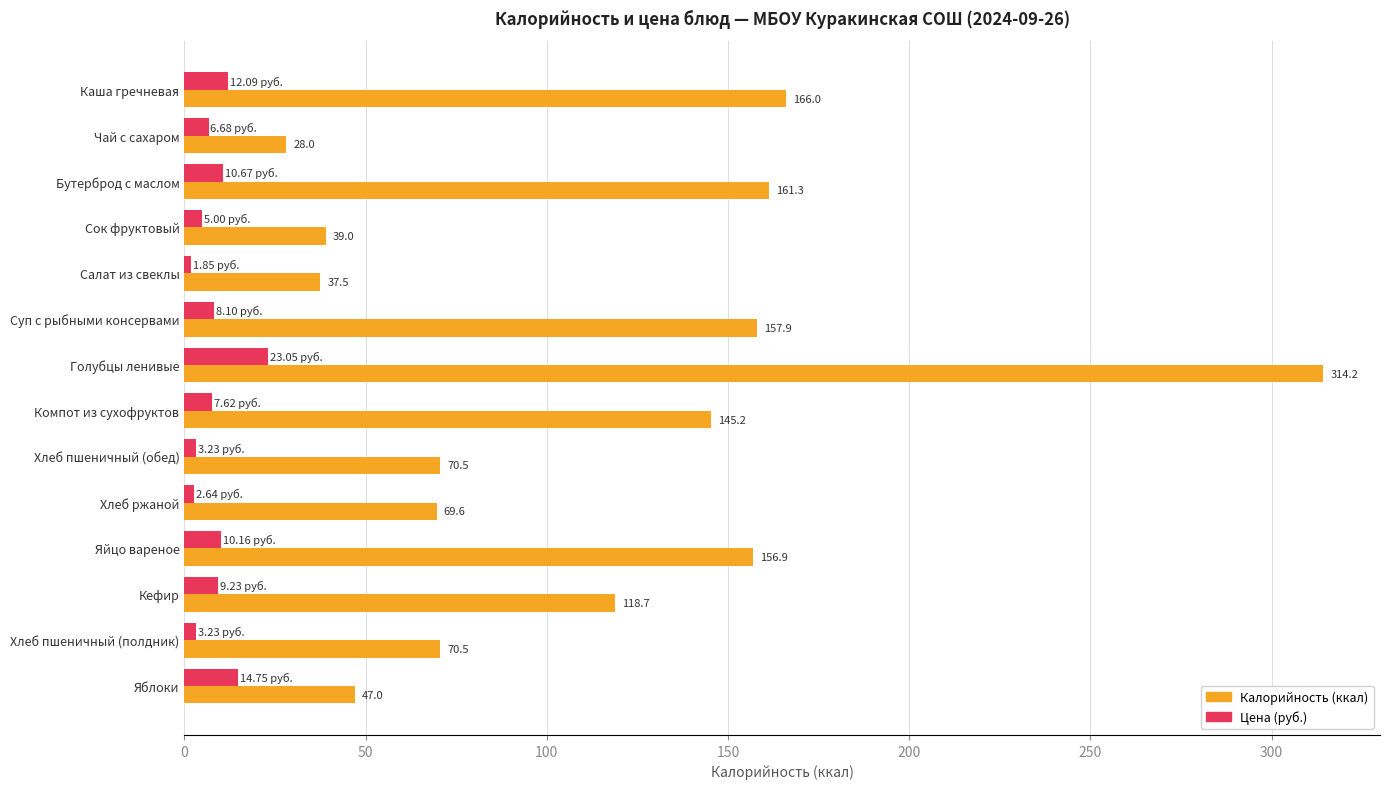

What is the spread (max minus min) of values at Каша гречневая?

153.9